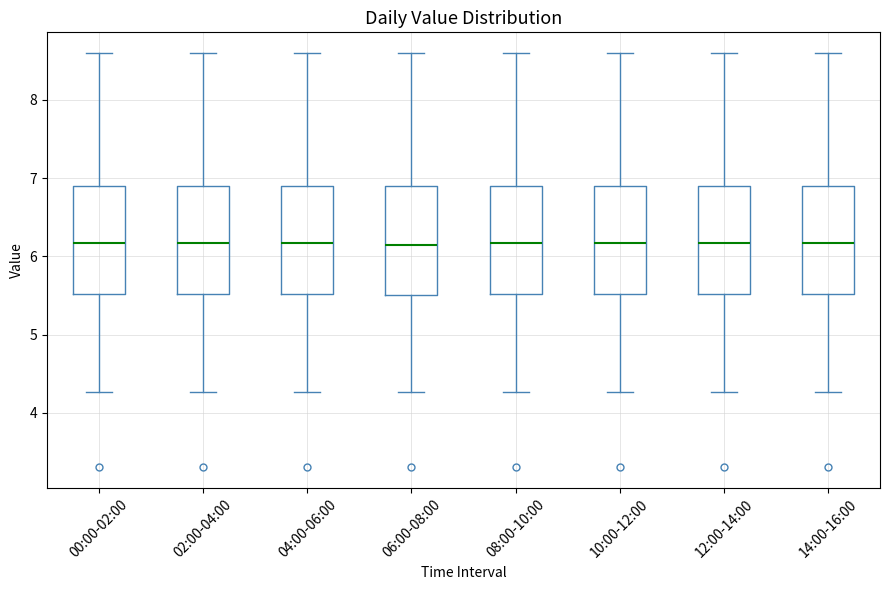

Reading left to right, transcribe this box plot: for each box, give where its median line is, the range the box spans, and where its two whiskers end, as read against the y-axis. The values are not printed on the chart, so give them approximately, as read against the axis.

00:00-02:00: median 6.2, box 5.5 to 6.9, whiskers 4.3 to 8.6
02:00-04:00: median 6.2, box 5.5 to 6.9, whiskers 4.3 to 8.6
04:00-06:00: median 6.2, box 5.5 to 6.9, whiskers 4.3 to 8.6
06:00-08:00: median 6.2, box 5.5 to 6.9, whiskers 4.3 to 8.6
08:00-10:00: median 6.2, box 5.5 to 6.9, whiskers 4.3 to 8.6
10:00-12:00: median 6.2, box 5.5 to 6.9, whiskers 4.3 to 8.6
12:00-14:00: median 6.2, box 5.5 to 6.9, whiskers 4.3 to 8.6
14:00-16:00: median 6.2, box 5.5 to 6.9, whiskers 4.3 to 8.6